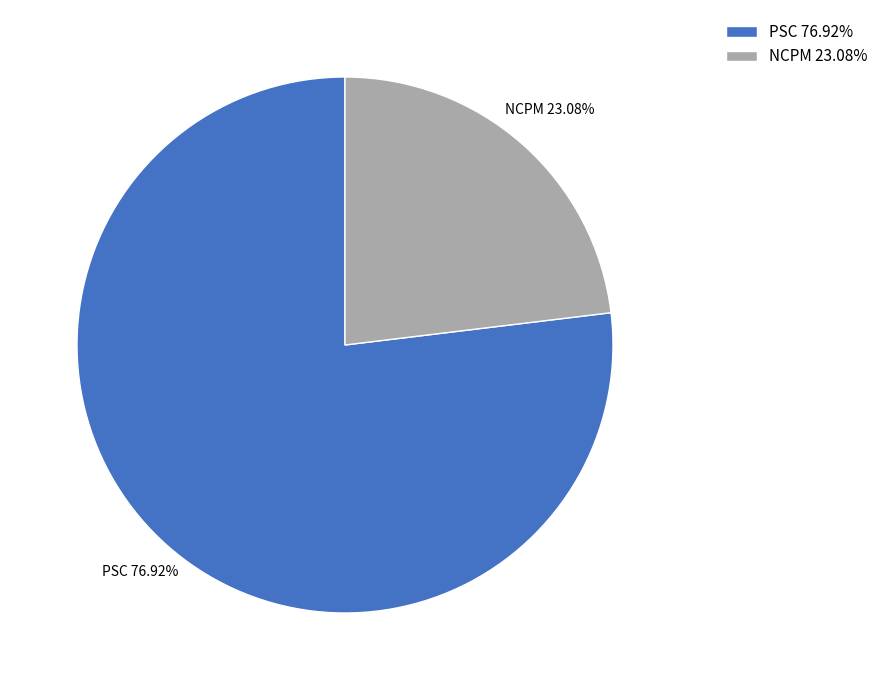

Which slice represents more than half of the pie?

PSC 76.92%